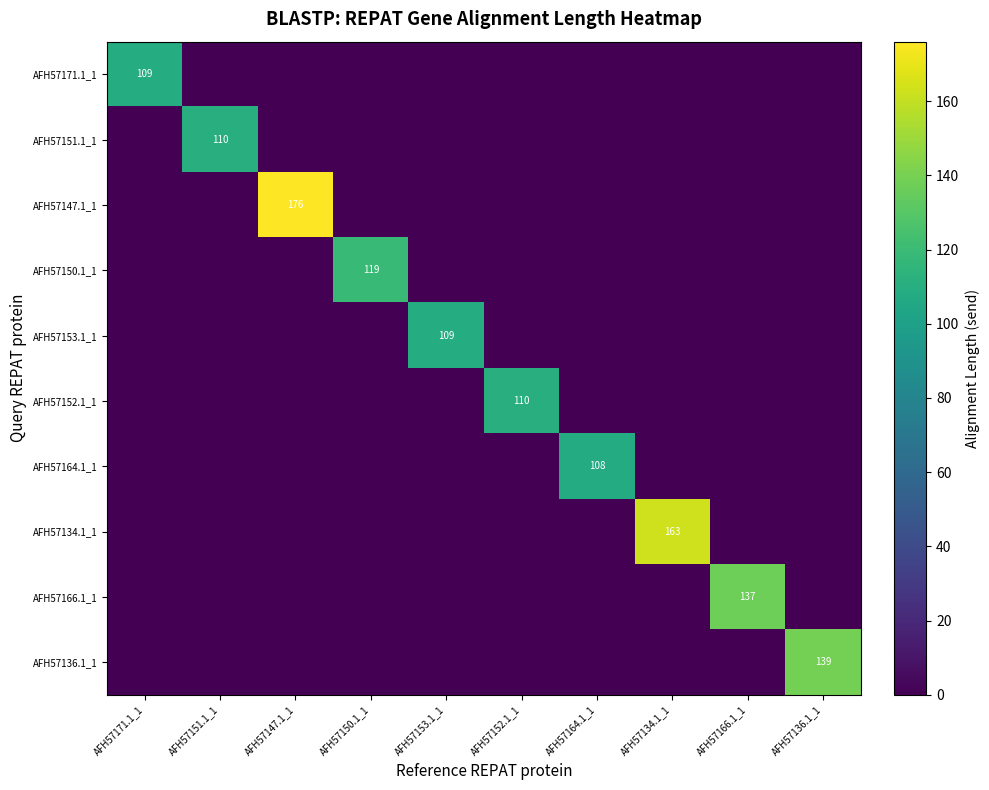

How many categories are shown in the chart?

10